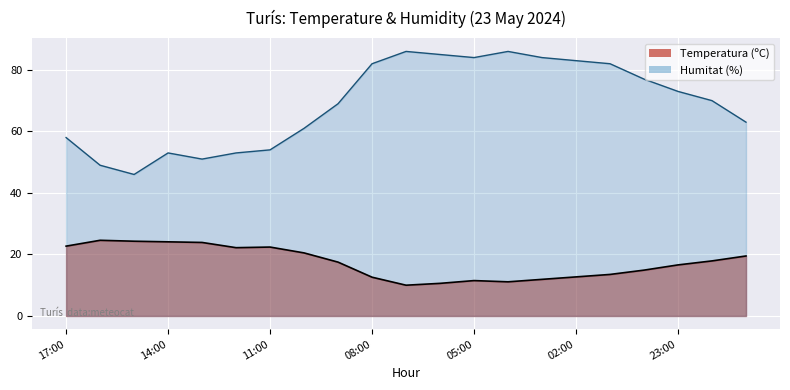

What is the lowest value of the Humitat (%) series?

46.0